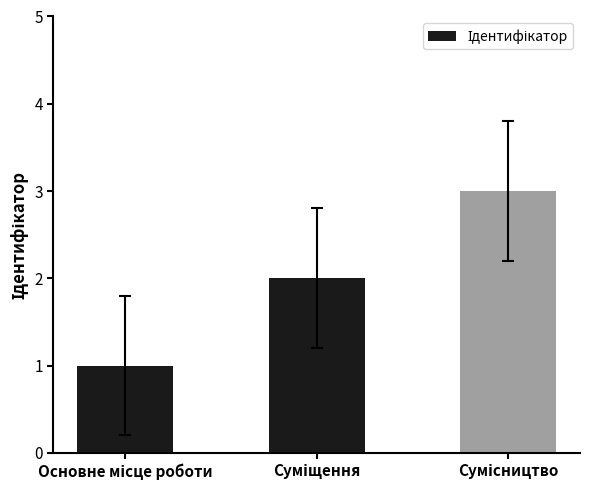

What is the sum of all values?

6